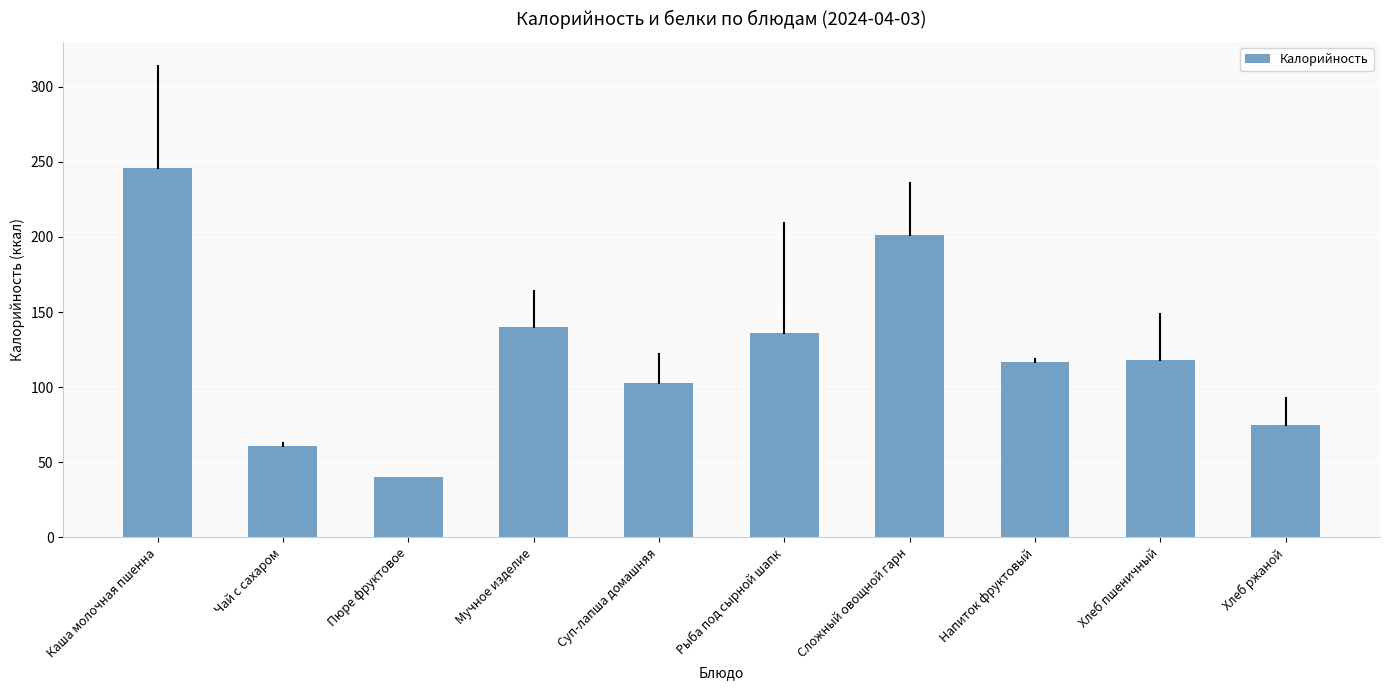

Between Каша молочная пшенна and Сложный овощной гарн, which is larger?

Каша молочная пшенна